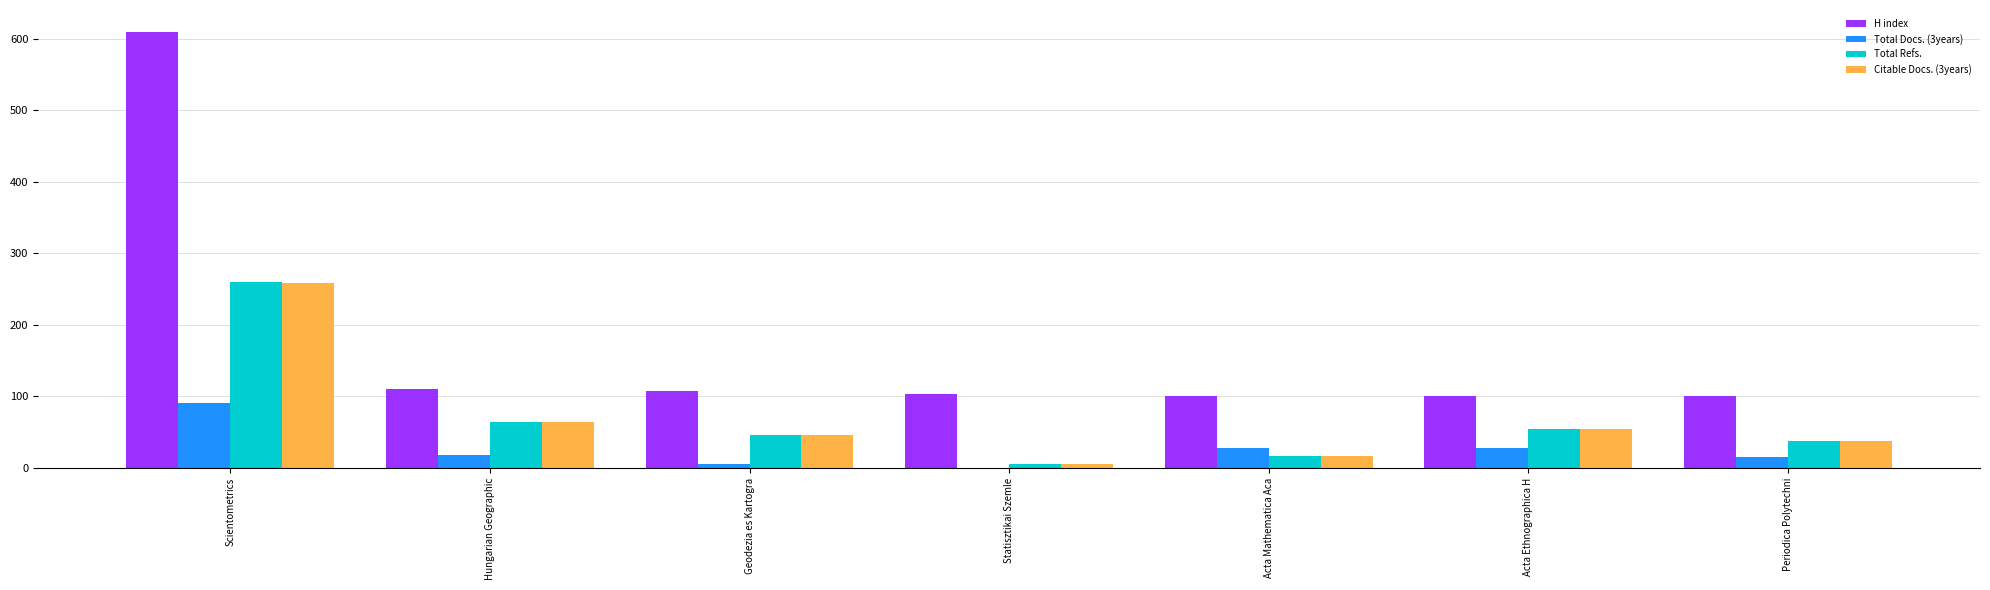

Is it true that Total Refs. equals 92 at Acta Ethnographica H?

False